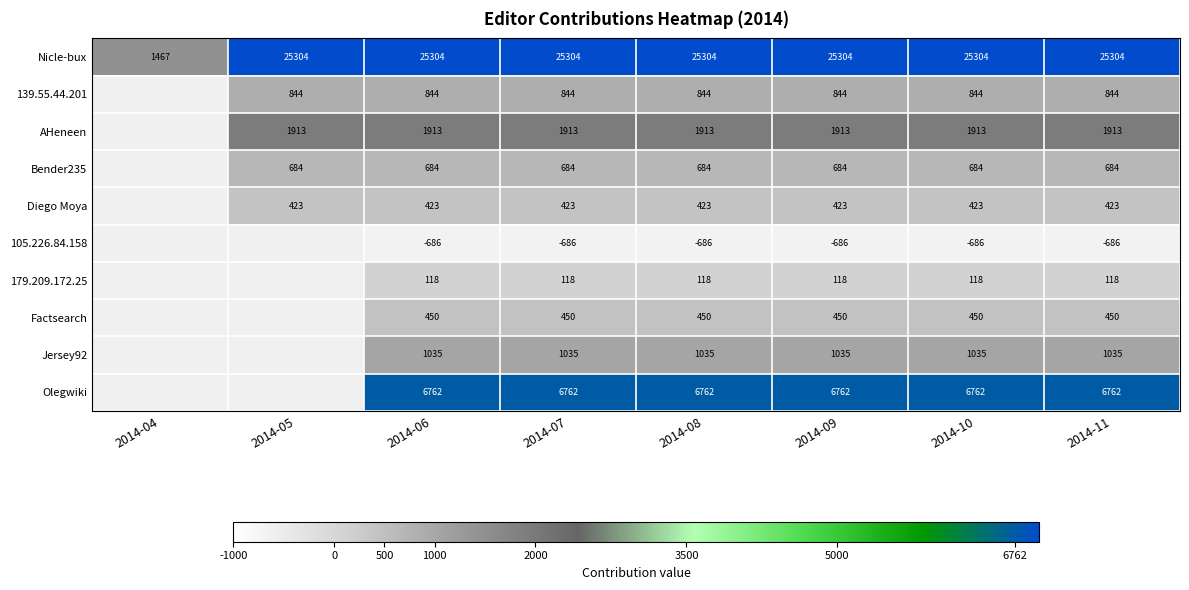

Which category has the highest value across all series?

2014-05